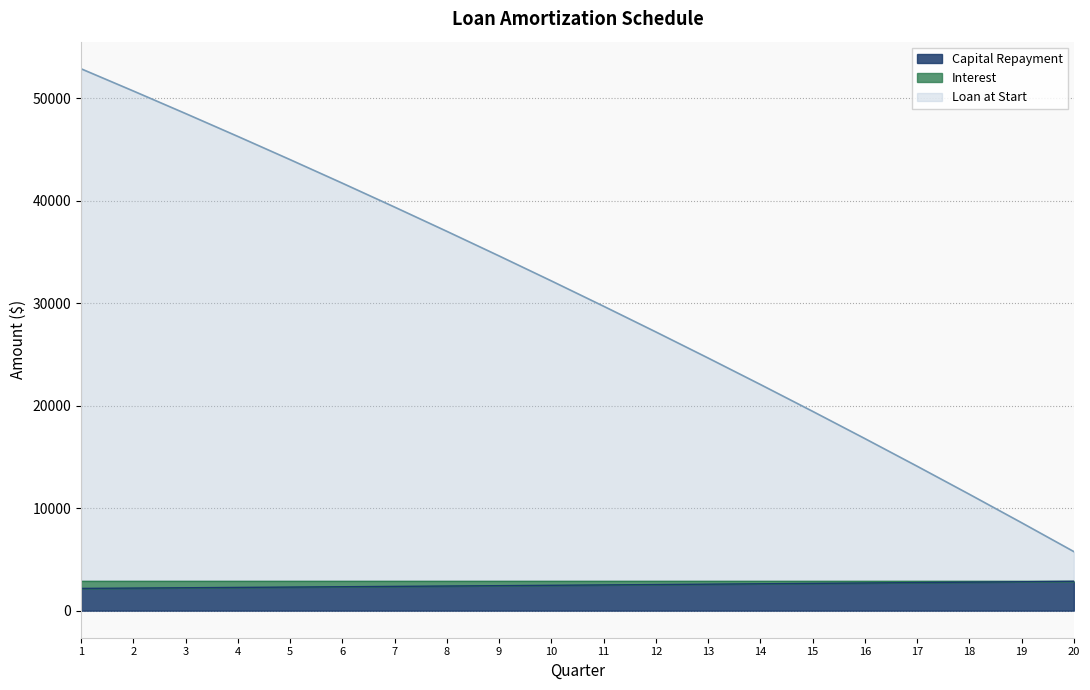

How many distinct data groups are displayed?

2